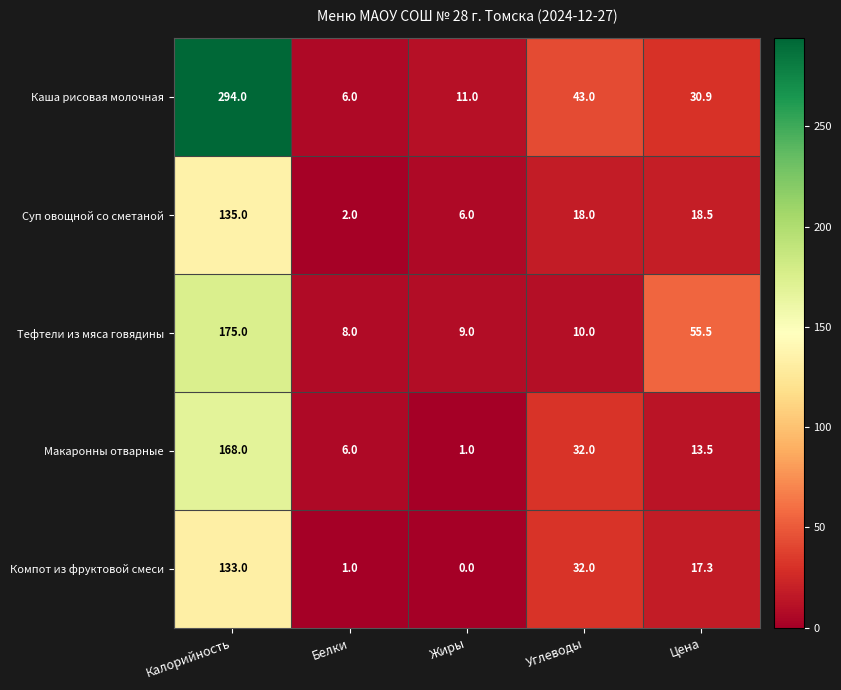

What is the greatest value displayed?

294.0